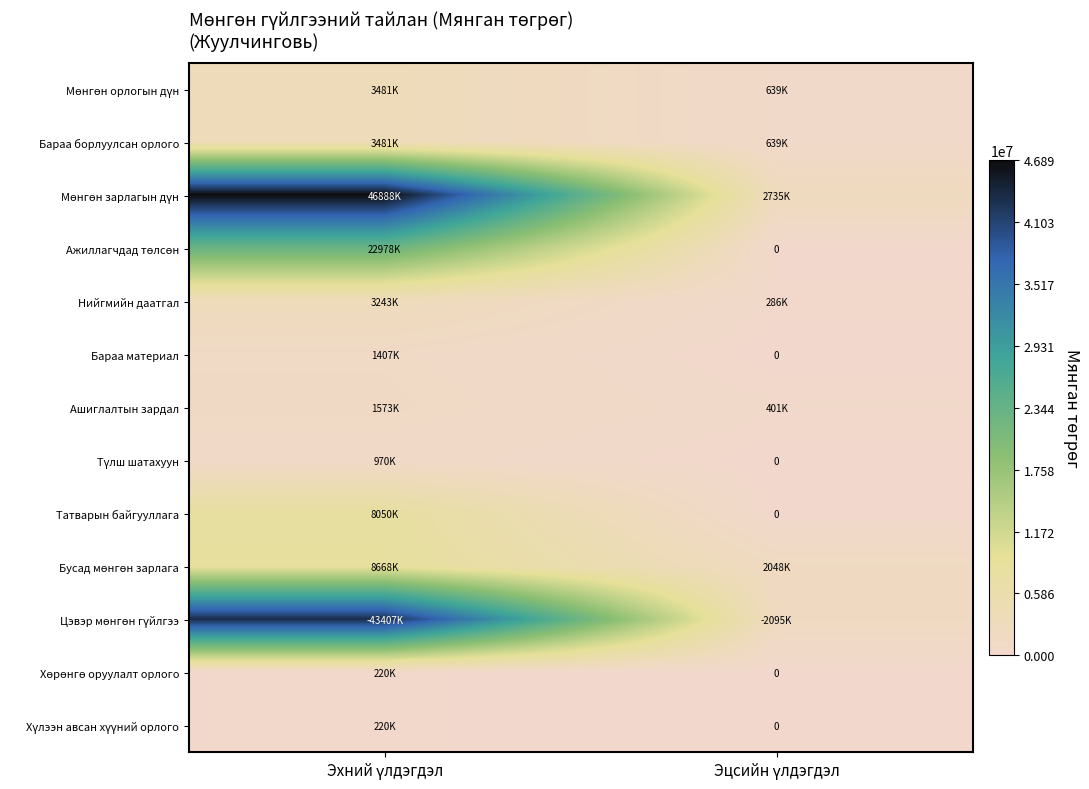

The value of Хөрөнгө оруулалт орлого at Эхний үлдэгдэл is 381003. True or false?

False